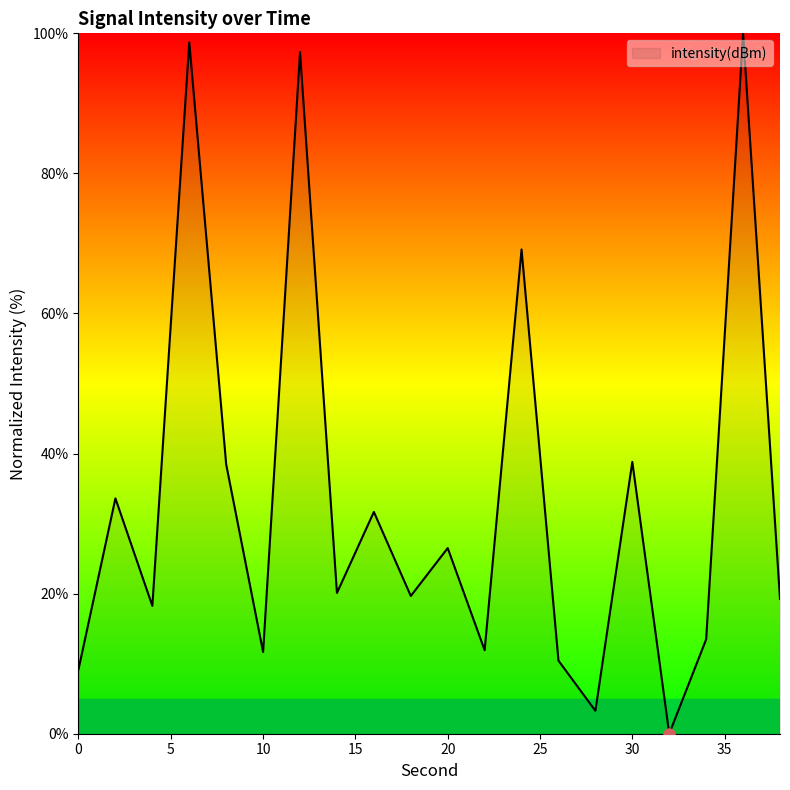

What is the difference between the maximum and minimum values?

100.0